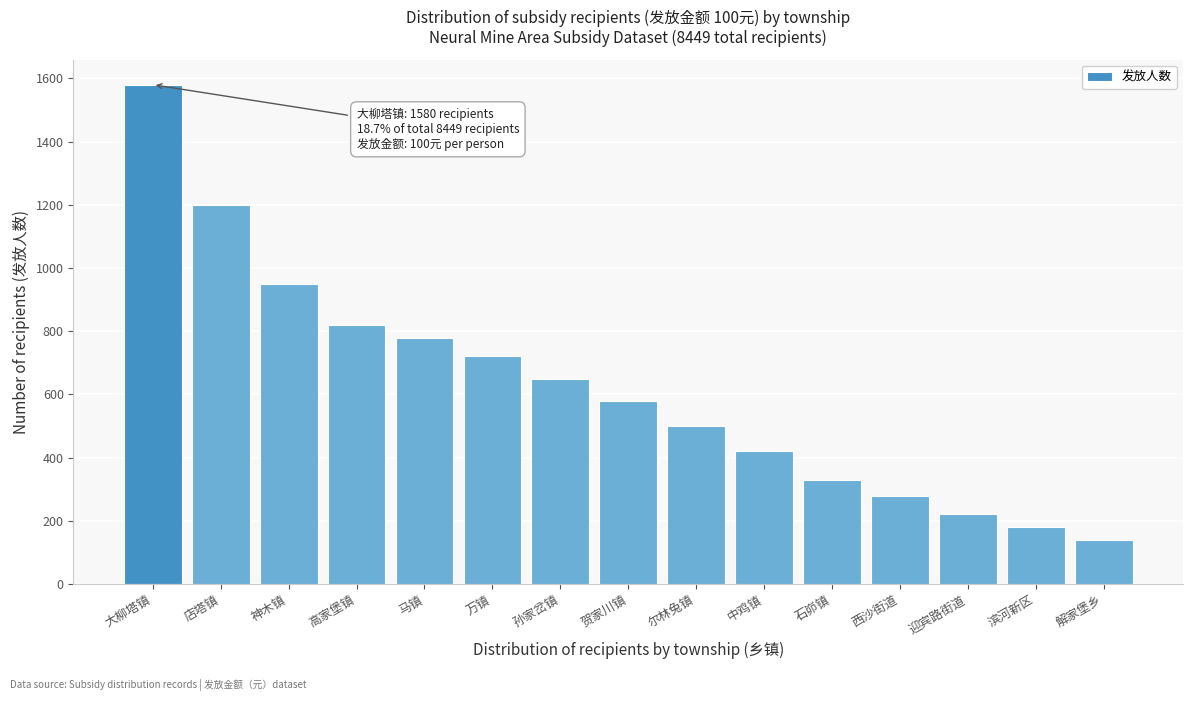

Reading left to right, what are all the values shown in this chart?

1580	1200	950	820	780	720	650	580	500	420	330	280	220	180	140